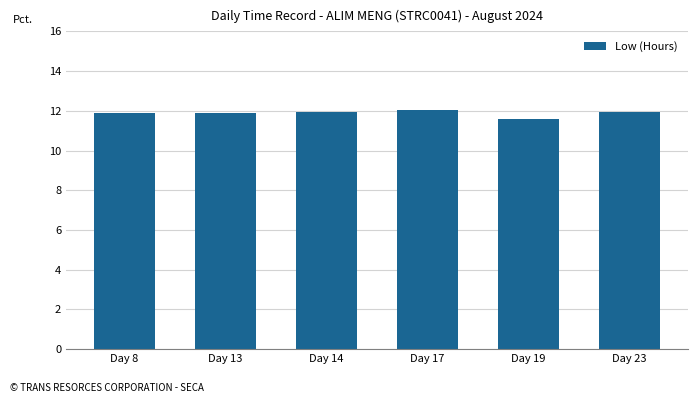

Is it true that the value at Day 14 is 12.0?

True